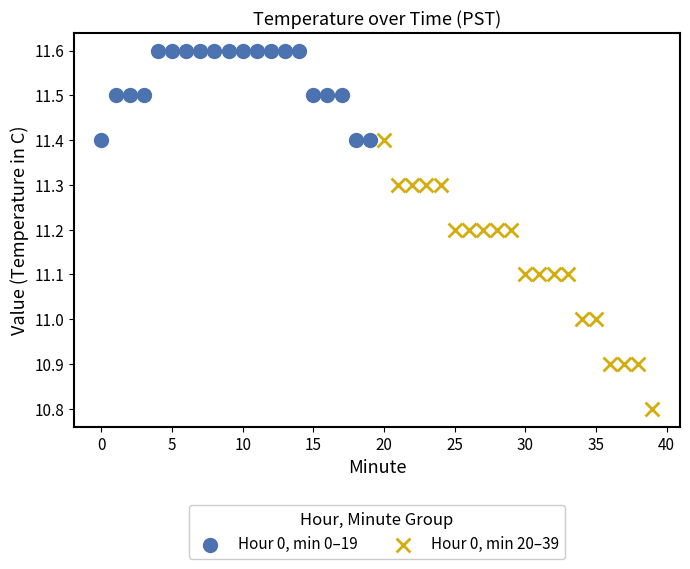

Which series contains the highest Y value?

Hour 0, min 0–19